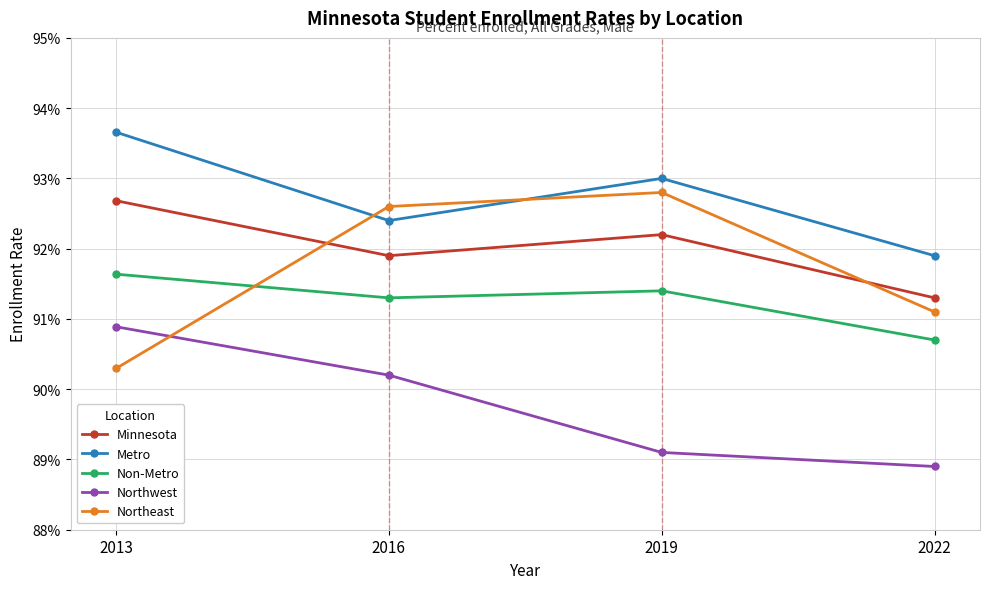

What is the total value across all series at 2013?

4.6